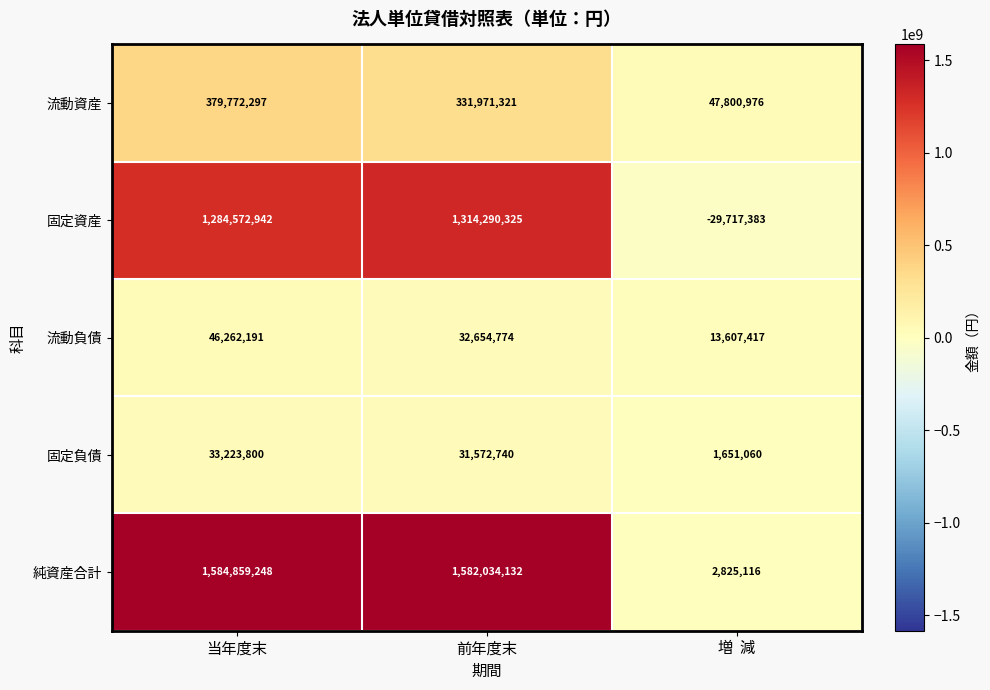

Which series has the largest total across all categories?

純資産合計